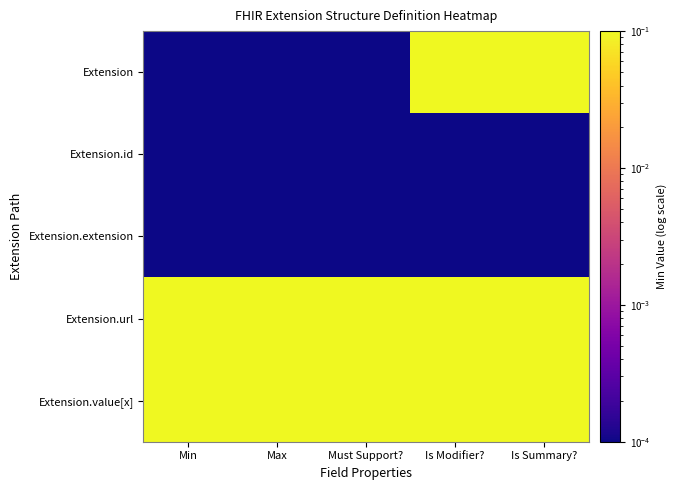

List the series in order of their peak value, lowest first.

Extension.id, Extension.extension, Extension, Extension.url, Extension.value[x]